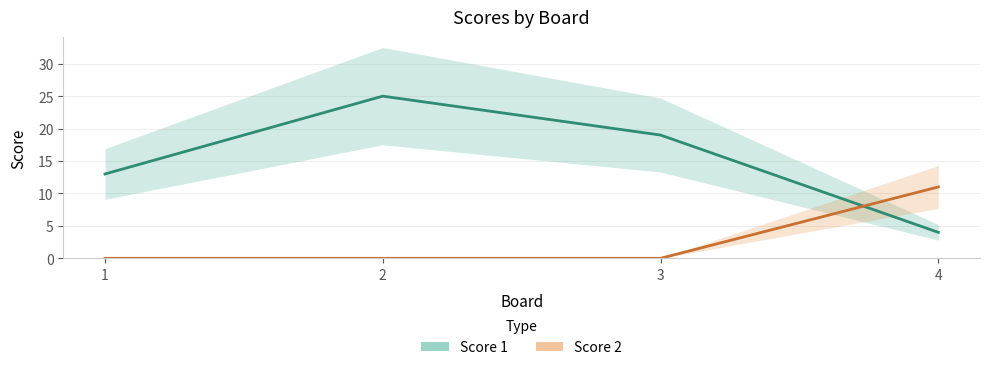

Which has a higher value, 3 or 1?

3